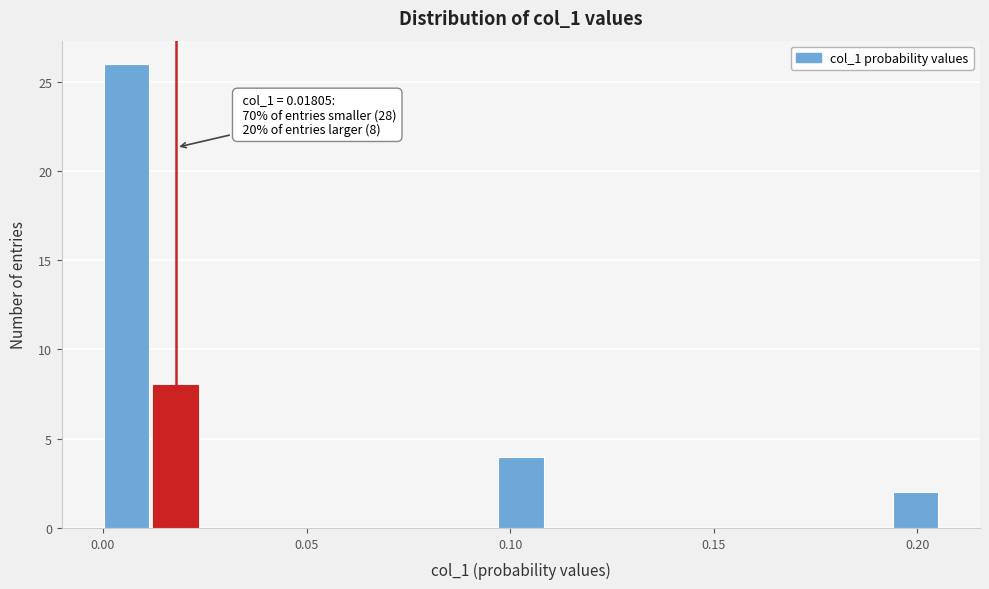

Read against the x-axis, roughly where is the centre of the tallest bar?

0.005